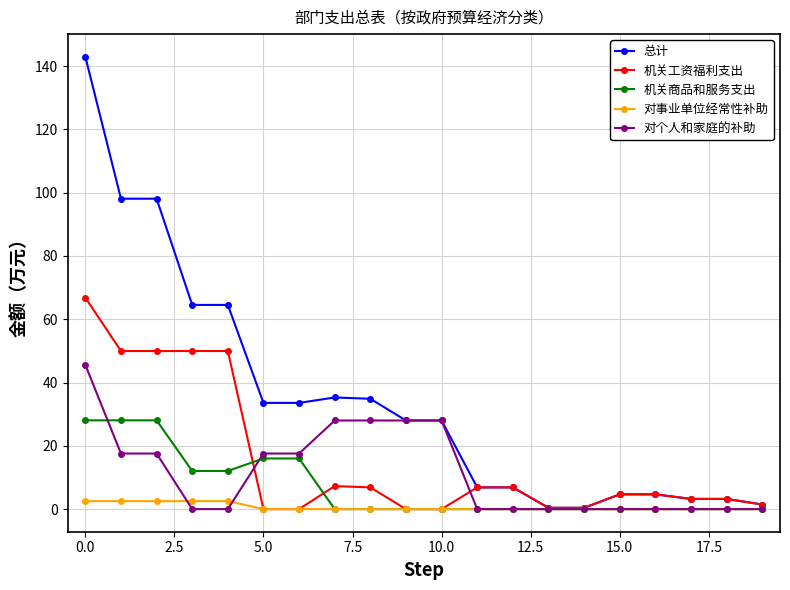

What is the value of the 总计 point at the 12th from the left?

6.9